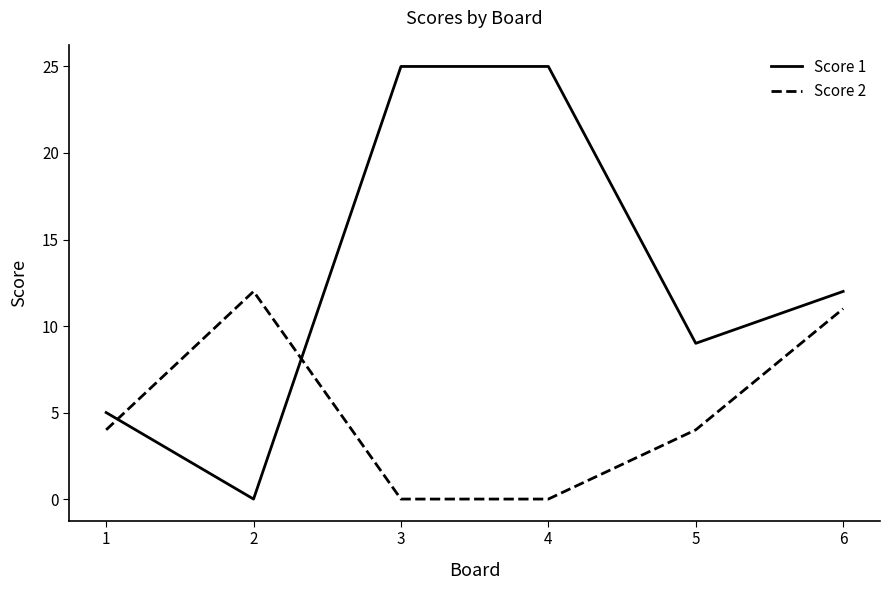

True or false: Score 1 has more than 2 interior local peaks.

False